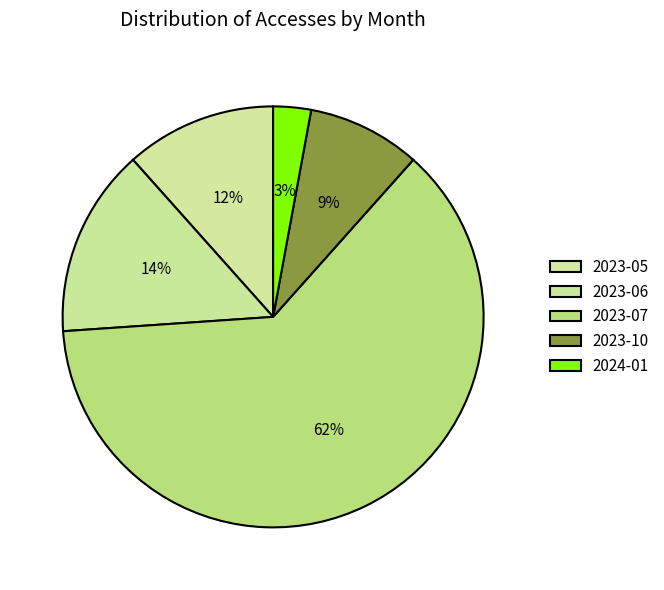

What is the majority slice?

2023-07